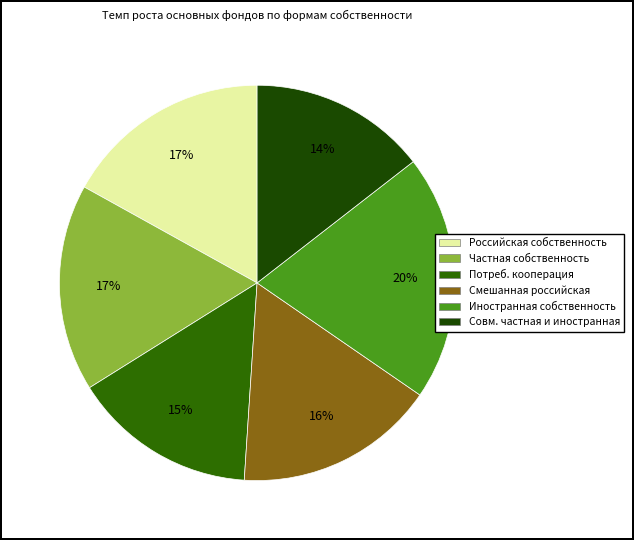

To the nearest percent, what is the difference between the largest and smallest slice percentages?

6%